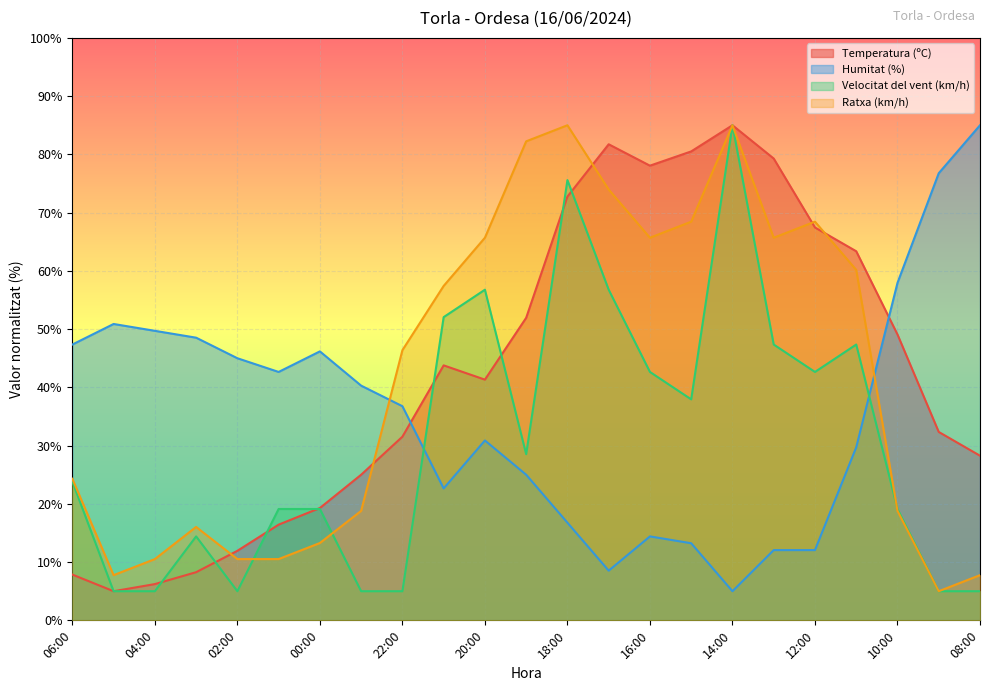

At which category does the chart reach its peak across all series?

14:00